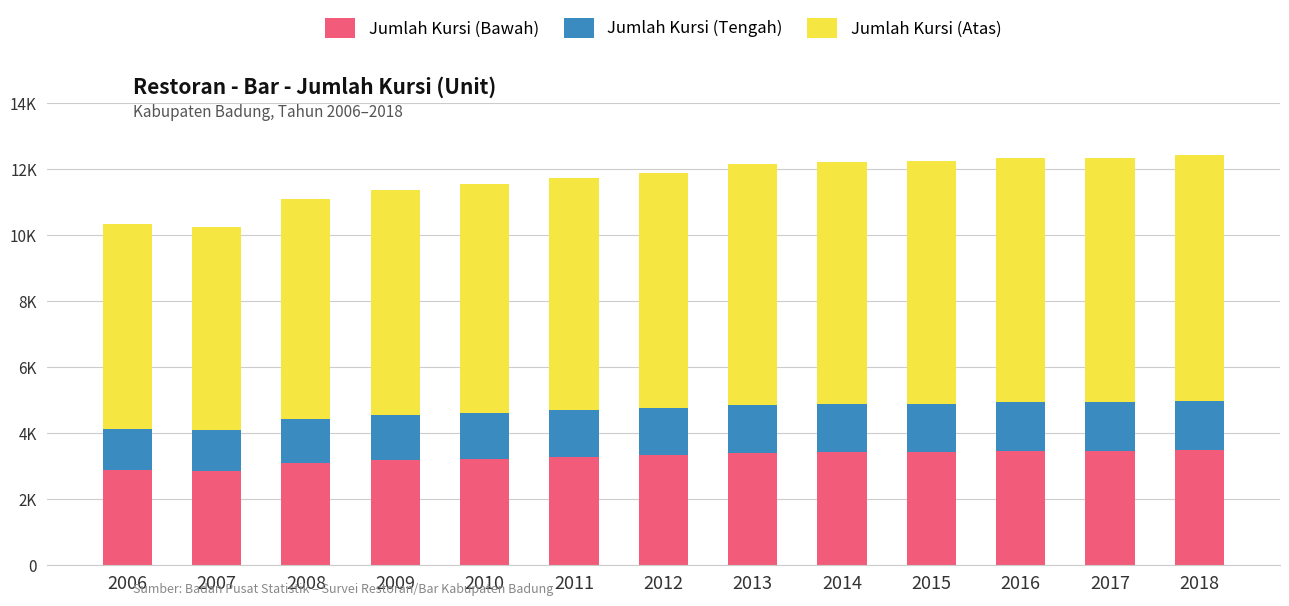

At which category is the sum across all series the highest?

2018